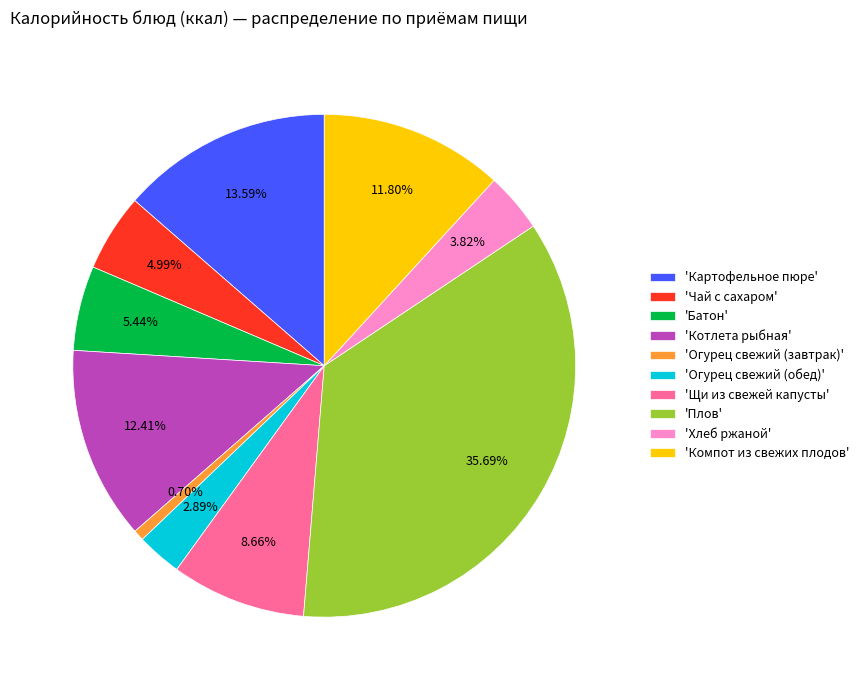

Which slice is the largest?

'Плов'